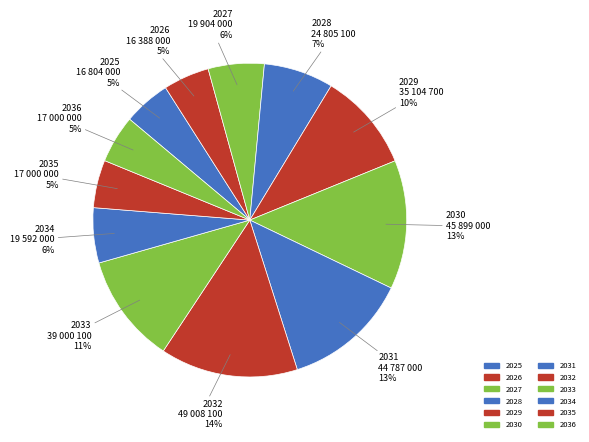

Which slice is the largest?

2032